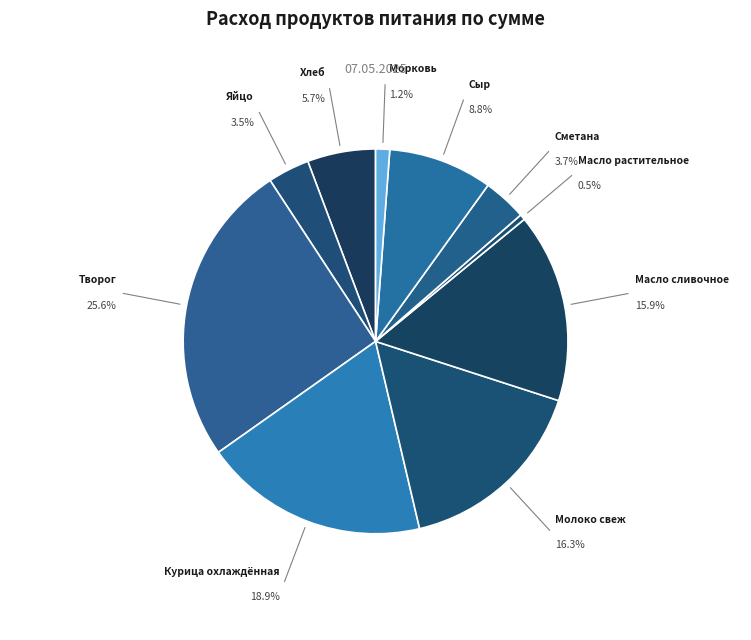

What percentage is the Масло сливочное slice, to the nearest percent?

16%